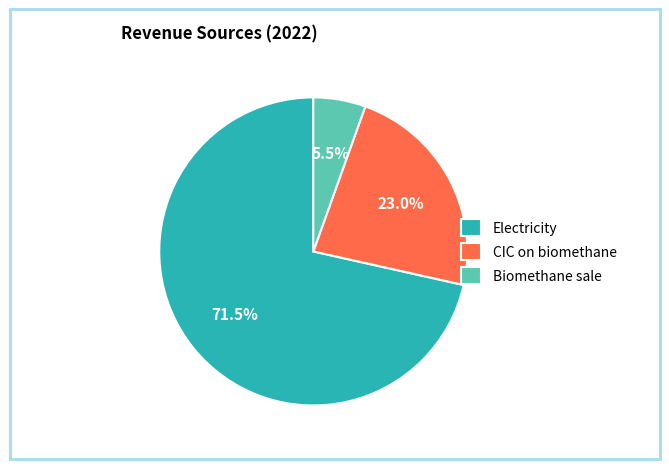

To the nearest percent, what is the difference between the largest and smallest slice percentages?

66%